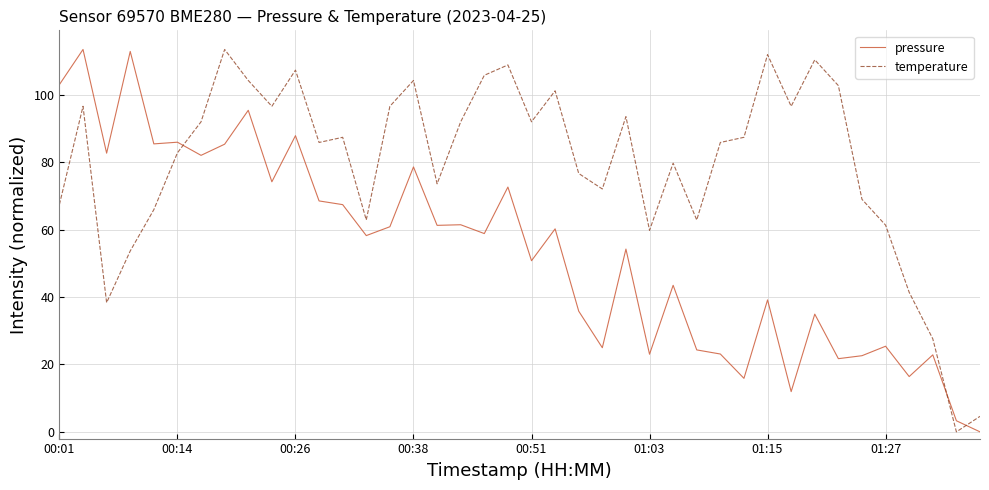

In temperature, how many points are lower than both neighbors (excluding endpoints)?

11